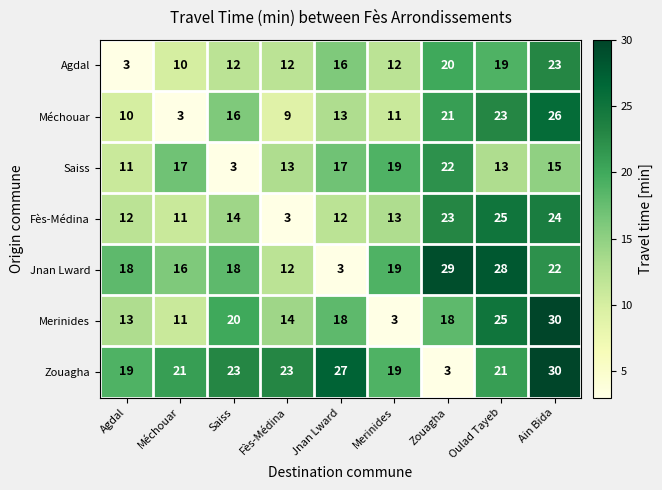

List the labels in order of Méchouar value, largest first.

Ain Bida, Oulad Tayeb, Zouagha, Saiss, Jnan Lward, Merinides, Agdal, Fès-Médina, Méchouar